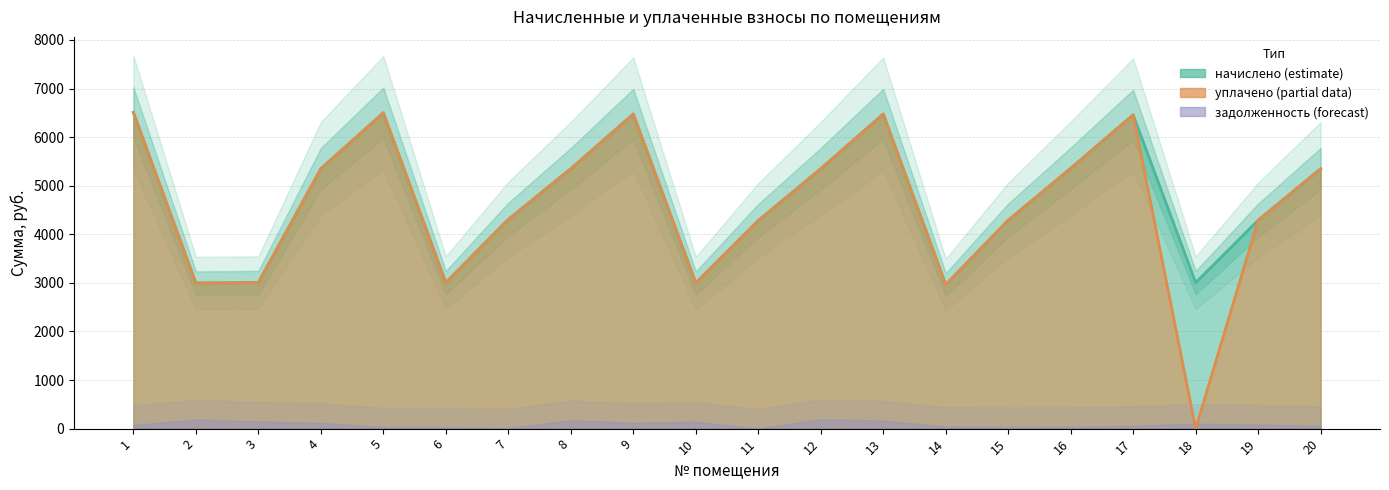

Does the chart have visible grid lines?

Yes